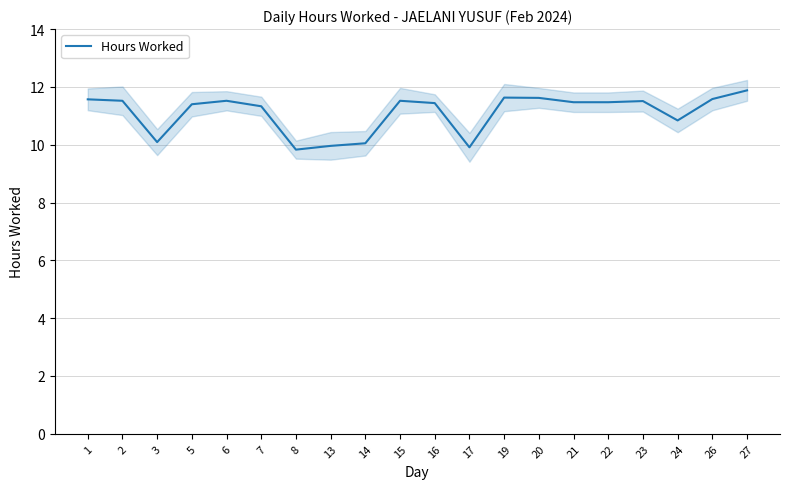

What is the value of the 17th point from the left?

11.5